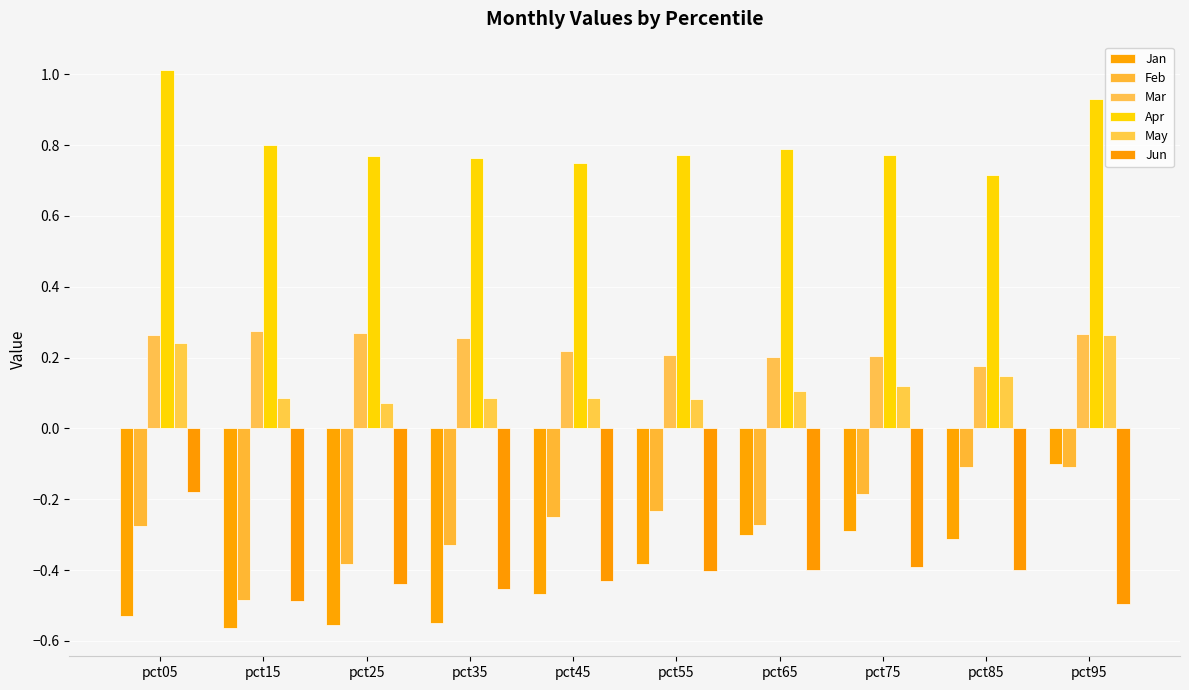

How many groups of bars are there?

10